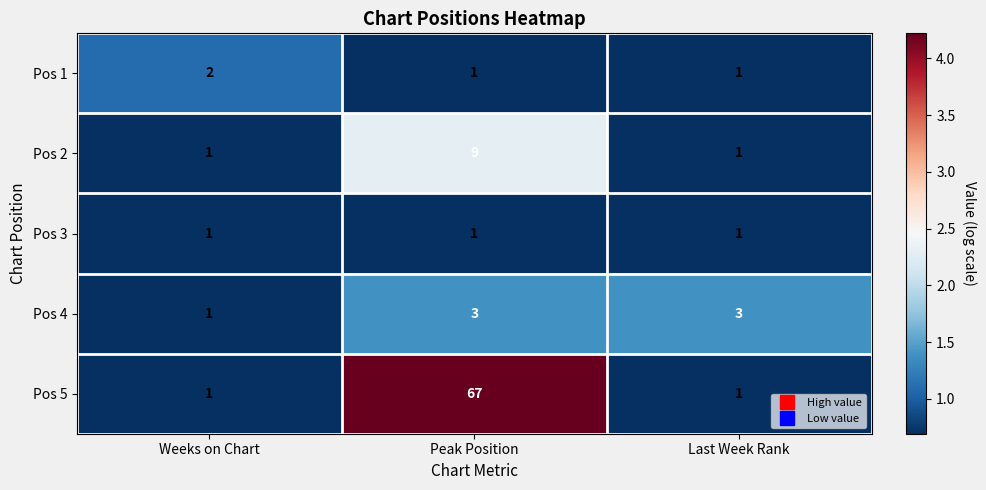

Which series has the largest range (max minus min)?

Pos 5